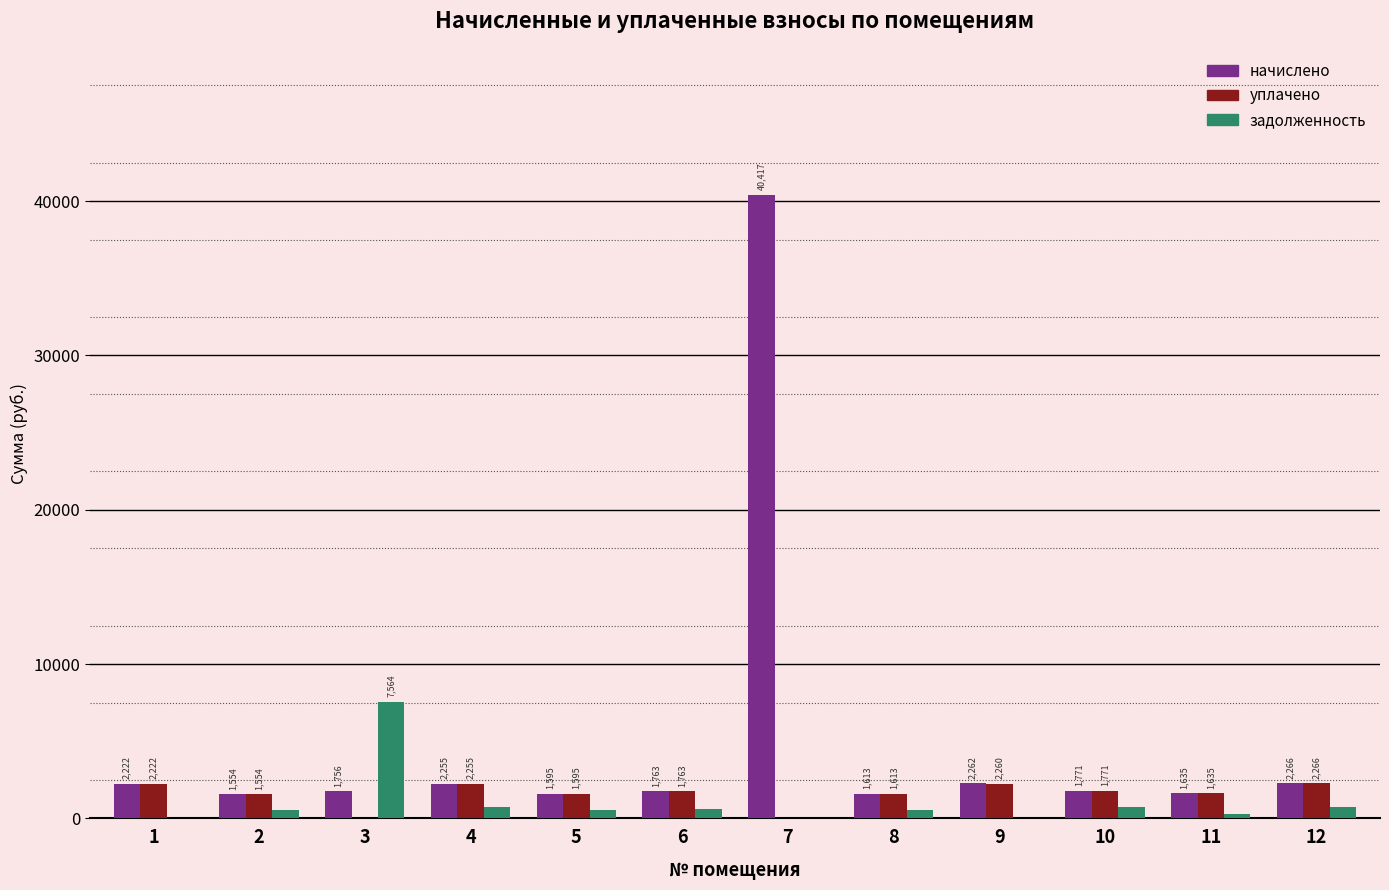

What is the total value across all series at 10?

4250.6